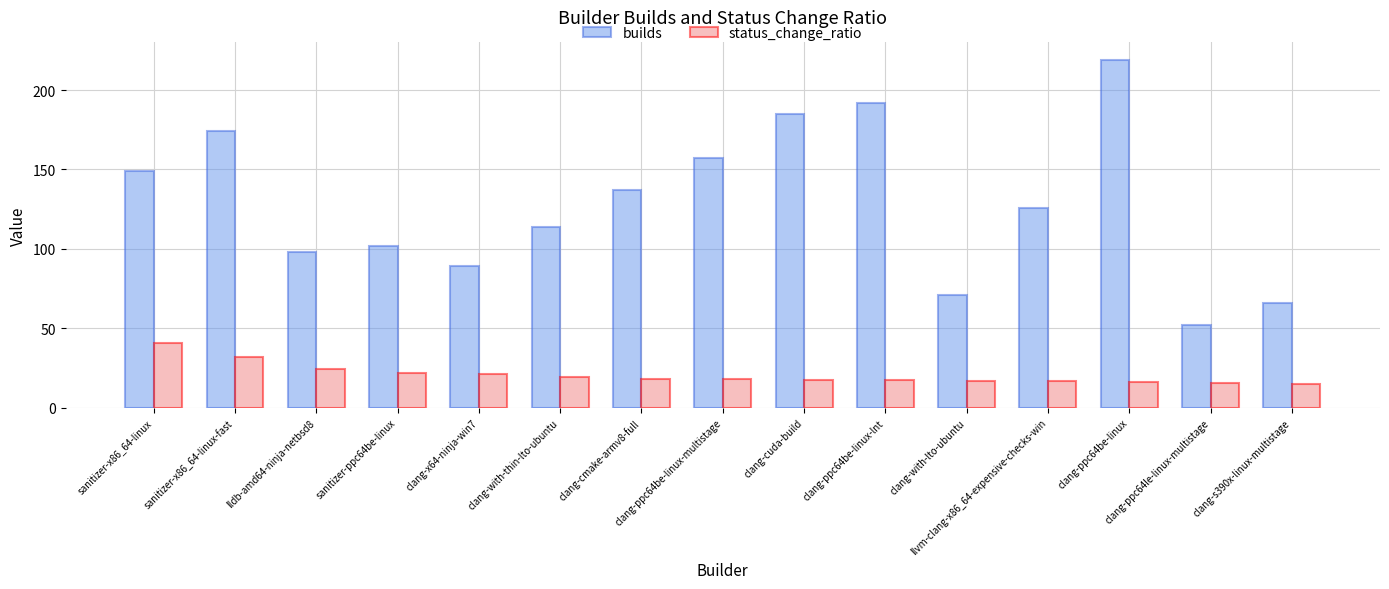

What is the greatest value displayed?

219.0